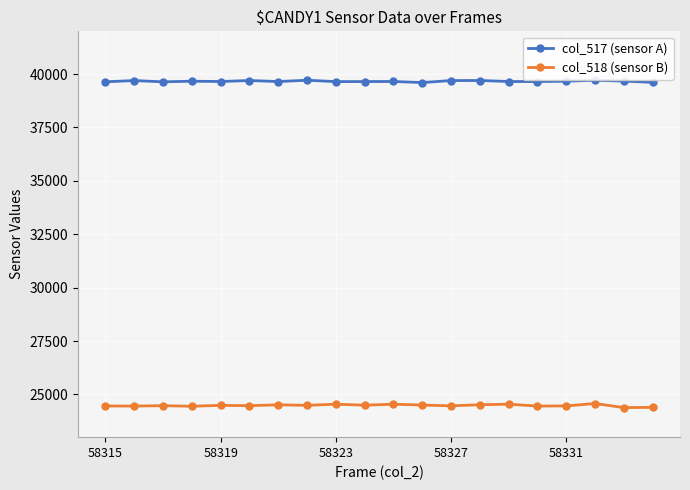

List the series in order of their peak value, lowest first.

col_518 (sensor B), col_517 (sensor A)